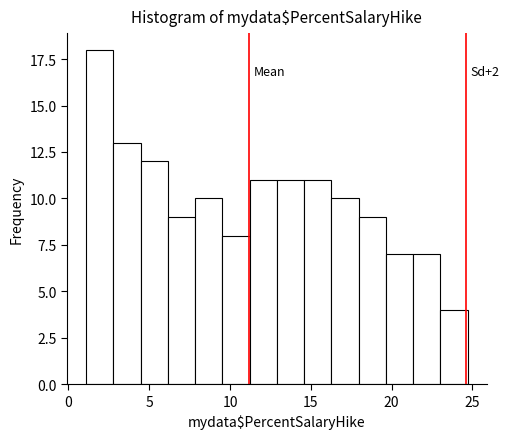

Around what value on the x-axis is the tallest bar? Give the approximate position of its centre, as read against the axis.

2.0